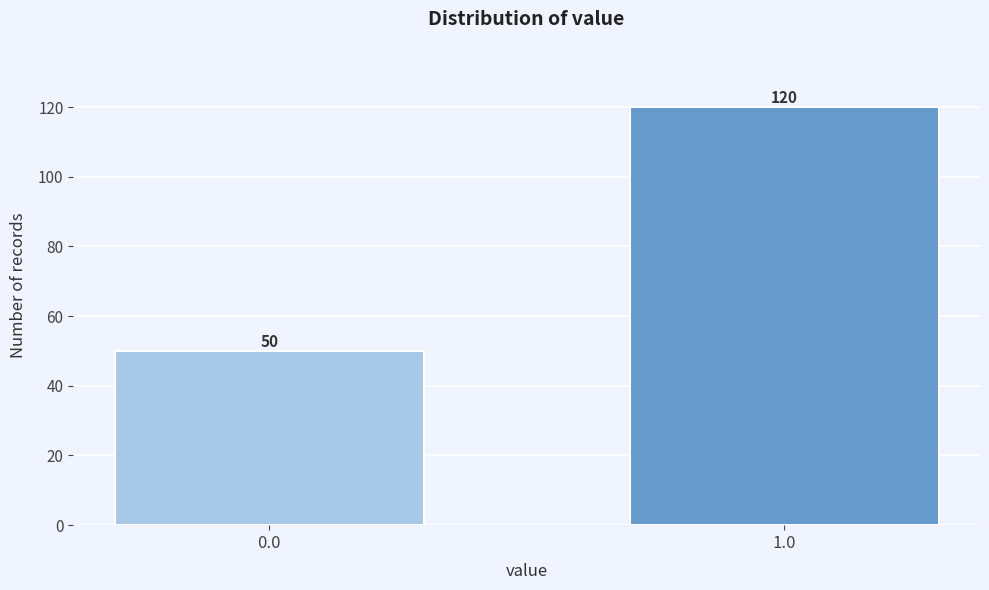

Reading left to right, what are all the values shown in this chart?

50	120